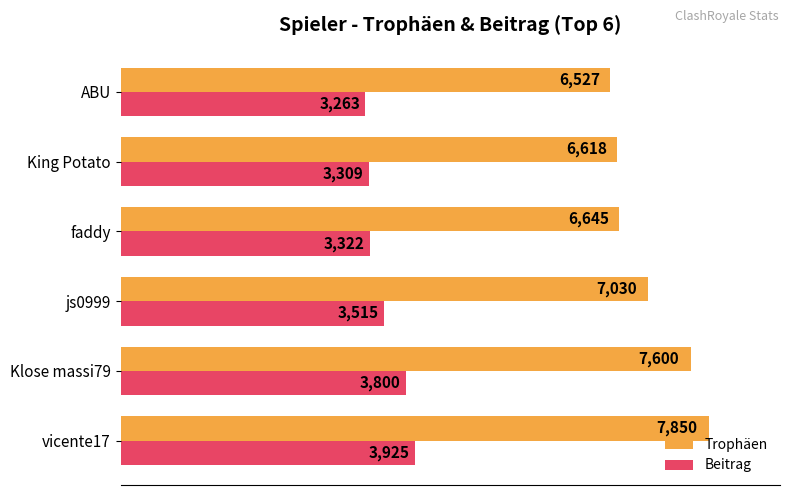

At how many categories does at least one series exceed 3874?

6